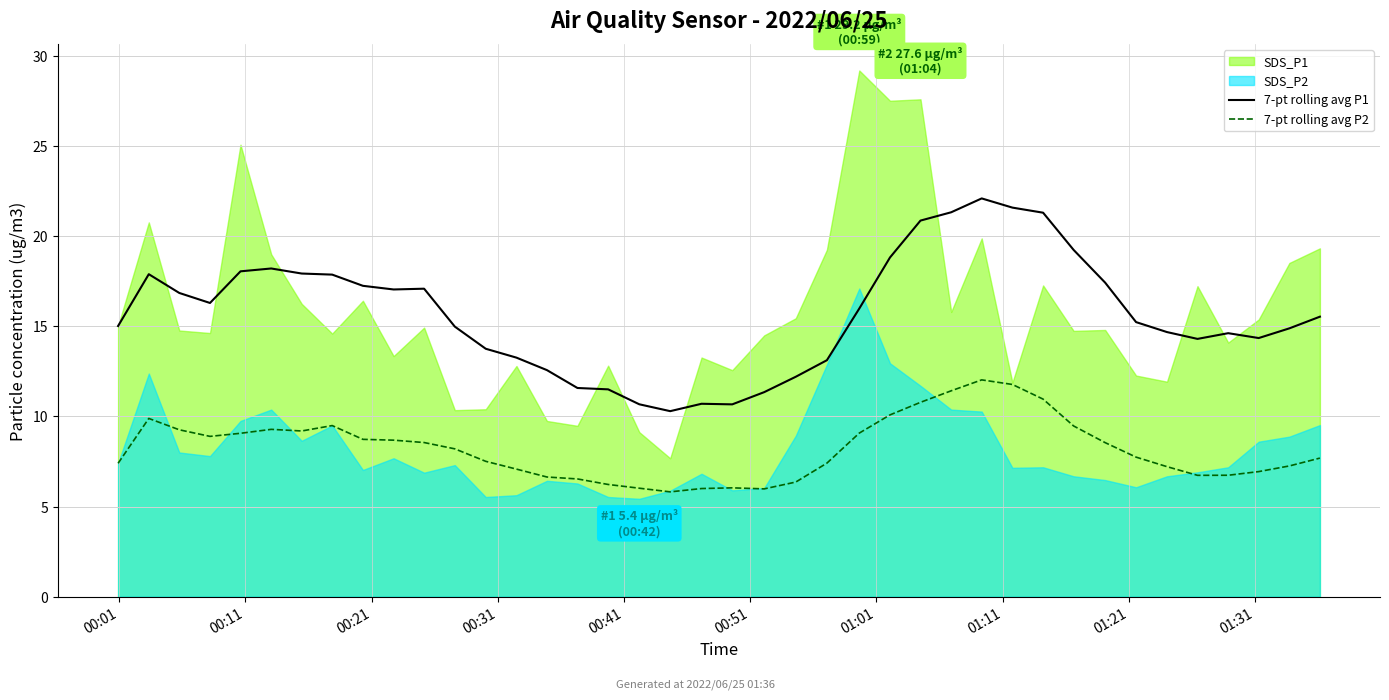

True or false: 7-pt rolling avg P1 has more than 0 points higher than both neighbors.

True